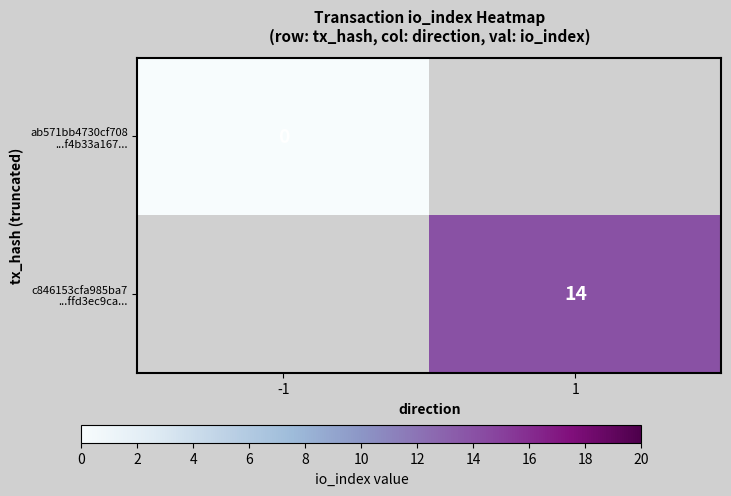

At 1, list the series in order from largest to smallest.

ab571bb4730cf708 ...f4b33a167..., c846153cfa985ba7 ...ffd3ec9ca...